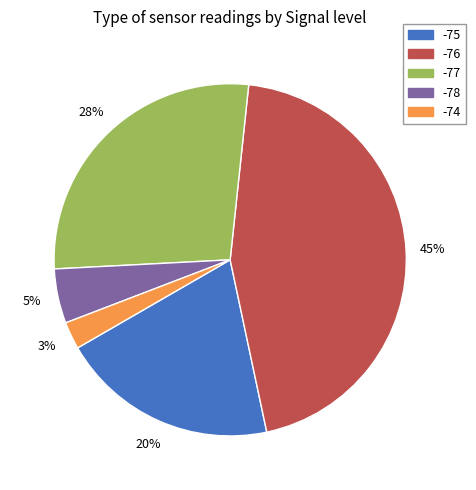

Does any single category account for the majority?

No